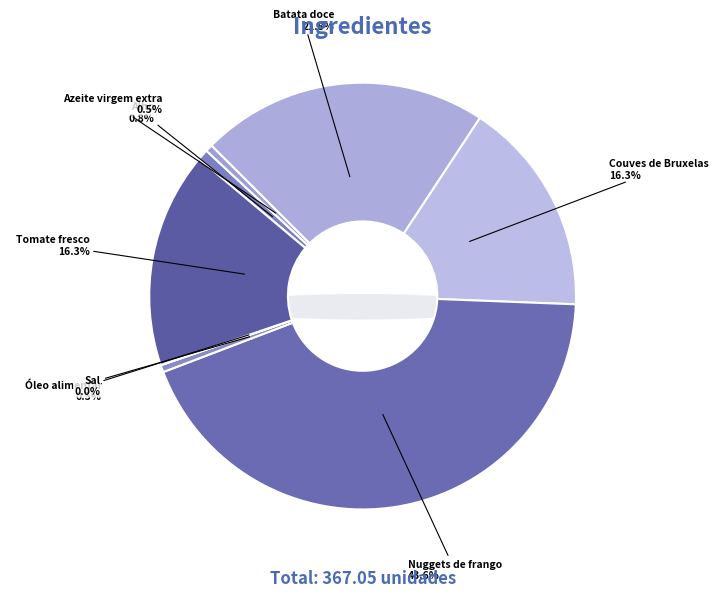

To the nearest percent, what is the difference between the largest and smallest slice percentages?

44%